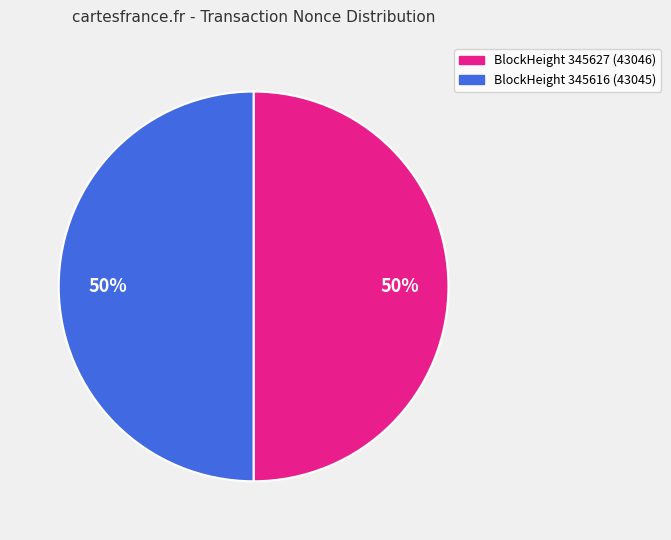

To the nearest percent, what is the average slice percentage?

33%